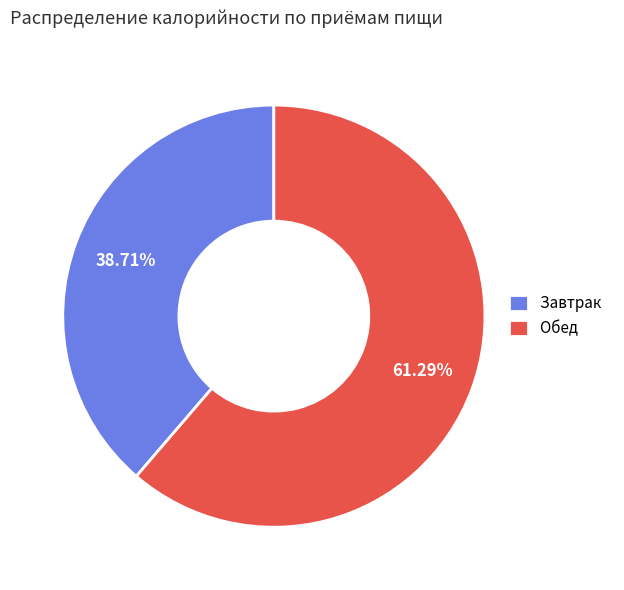

To the nearest percent, what is the difference between the largest and smallest slice percentages?

23%